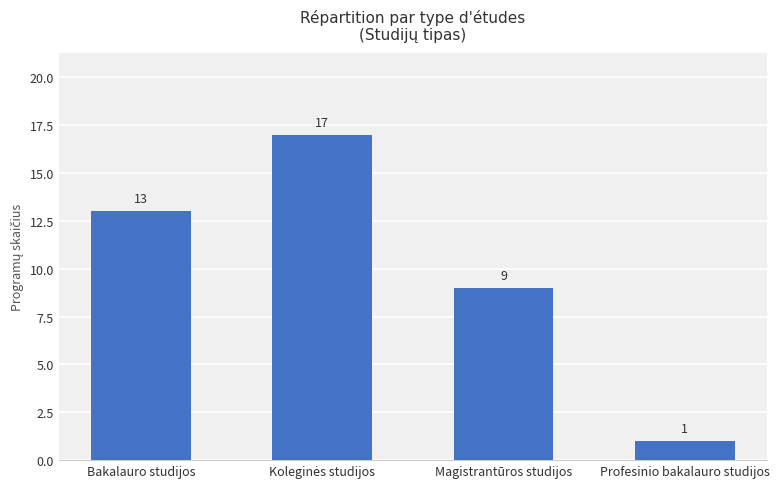

Which label corresponds to the smallest value in the chart?

Profesinio bakalauro studijos